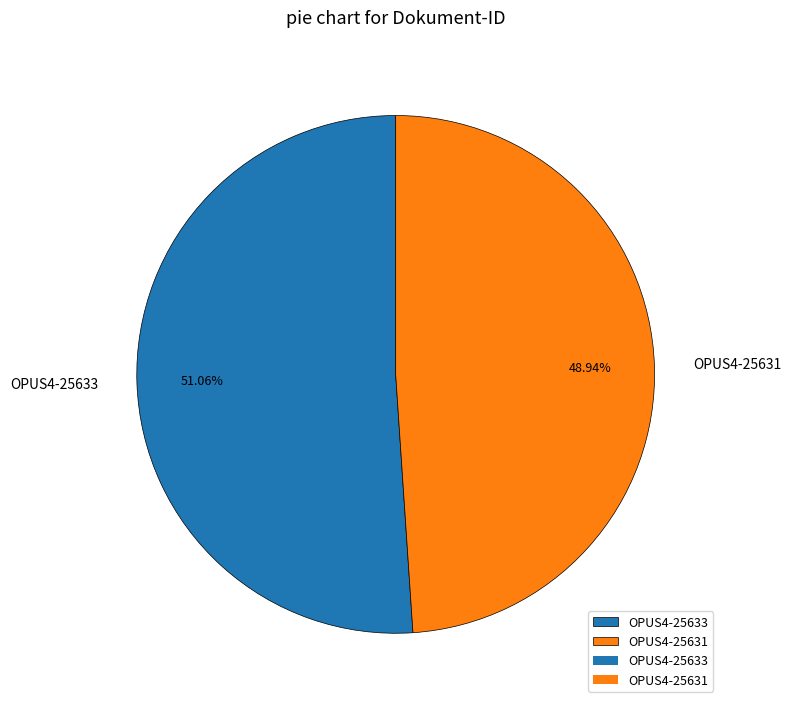

True or false: OPUS4-25631 accounts for 35% of the total.

False